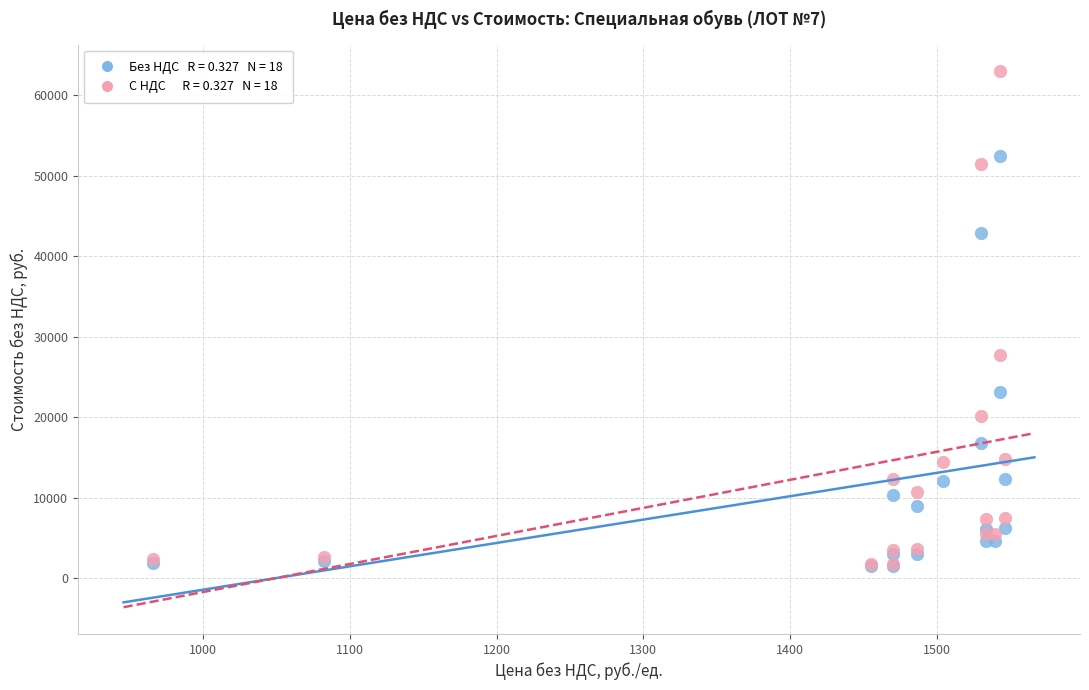

Across all series, what Y value is closest to 32213?

27782.1